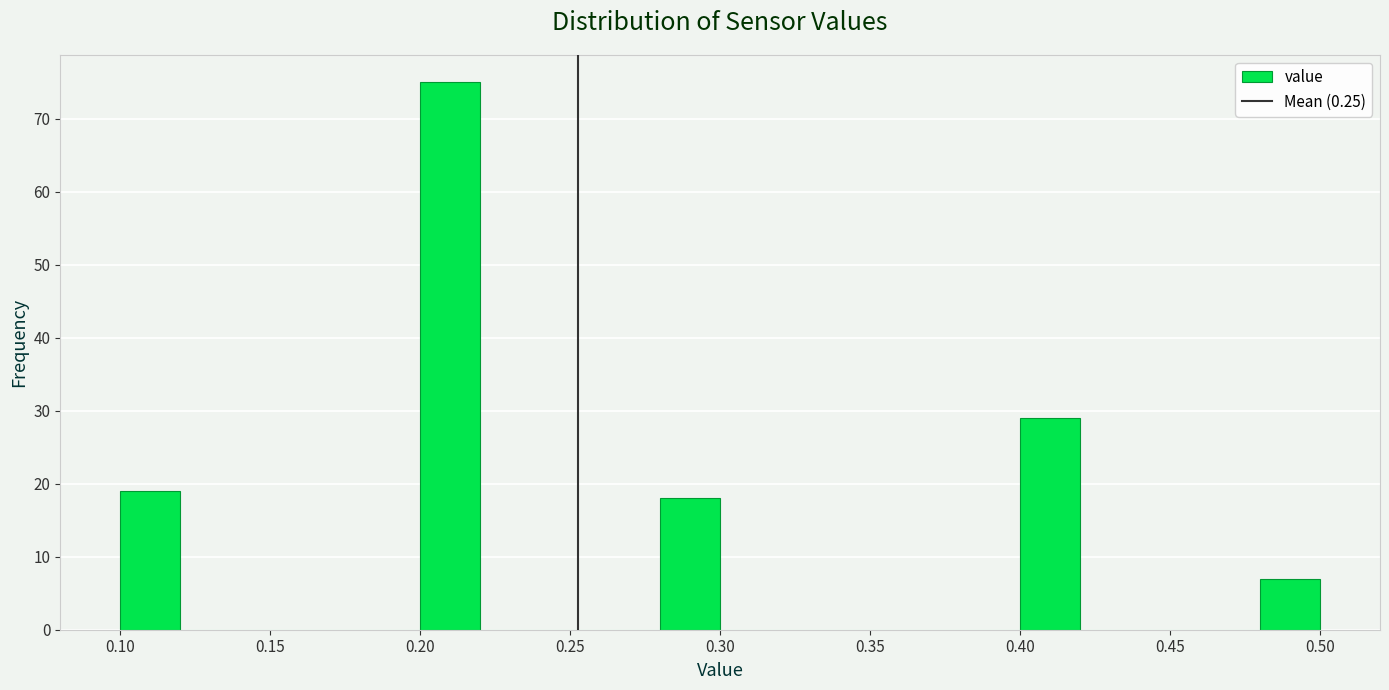

What is the height of the bar covering 0.40 to 0.42 on the x-axis? The values are not printed on the chart, so give them approximately, as read against the axis.

29